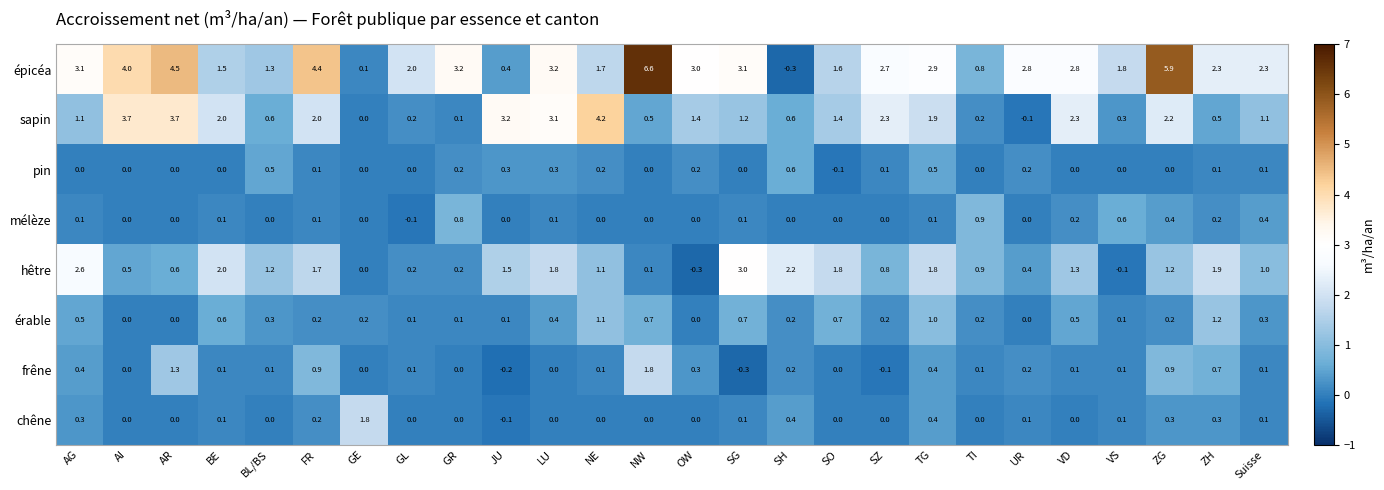

Which series changed the most between AG and SH?

épicéa